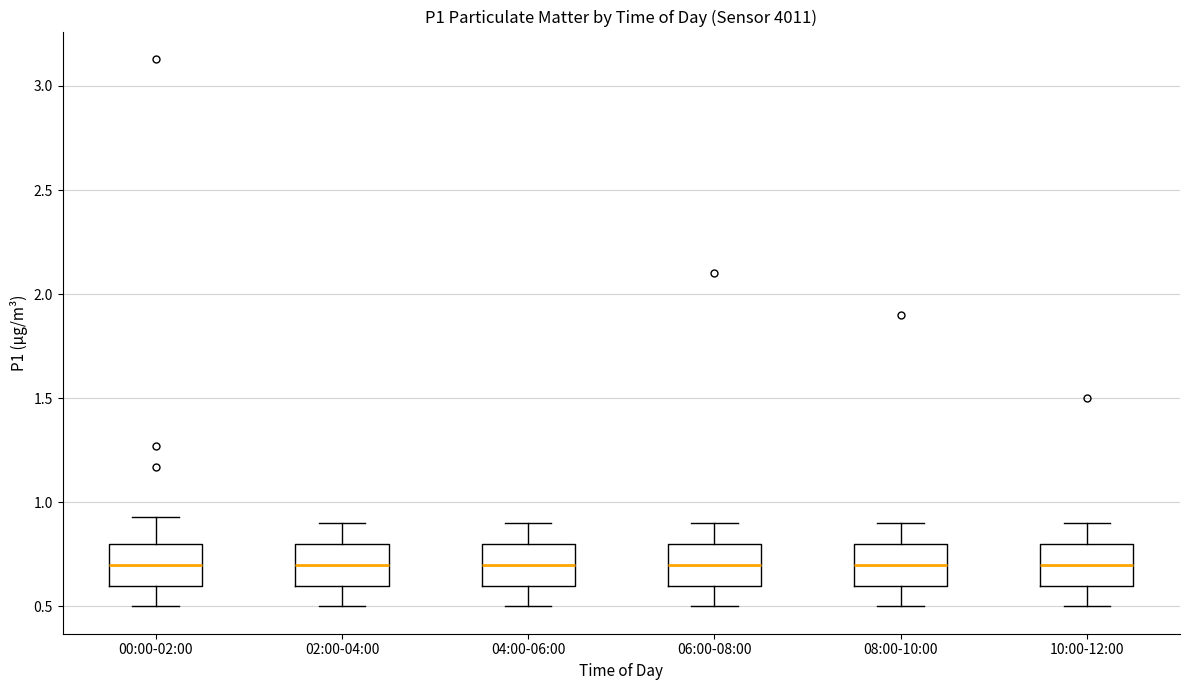

Reading left to right, read every box against the y-axis: the position of its median line, the range the box covers, and the ends of its whiskers. The values are not printed on the chart, so give them approximately, as read against the axis.

00:00-02:00: median 0.70, box 0.60 to 0.80, whiskers 0.50 to 0.95
02:00-04:00: median 0.70, box 0.60 to 0.80, whiskers 0.50 to 0.90
04:00-06:00: median 0.70, box 0.60 to 0.80, whiskers 0.50 to 0.90
06:00-08:00: median 0.70, box 0.60 to 0.80, whiskers 0.50 to 0.90
08:00-10:00: median 0.70, box 0.60 to 0.80, whiskers 0.50 to 0.90
10:00-12:00: median 0.70, box 0.60 to 0.80, whiskers 0.50 to 0.90